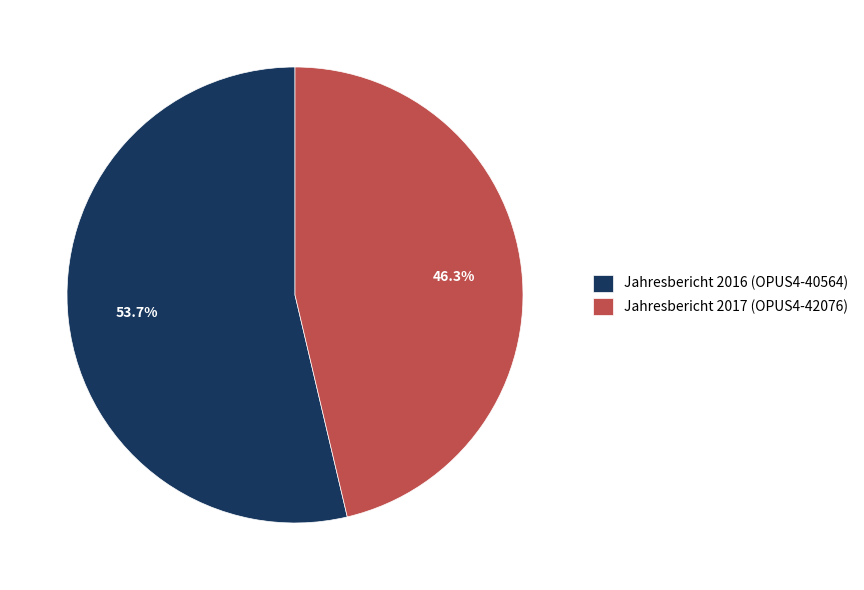

Do Jahresbericht 2016 (OPUS4-40564) and Jahresbericht 2017 (OPUS4-42076) together represent more than half of the pie?

Yes